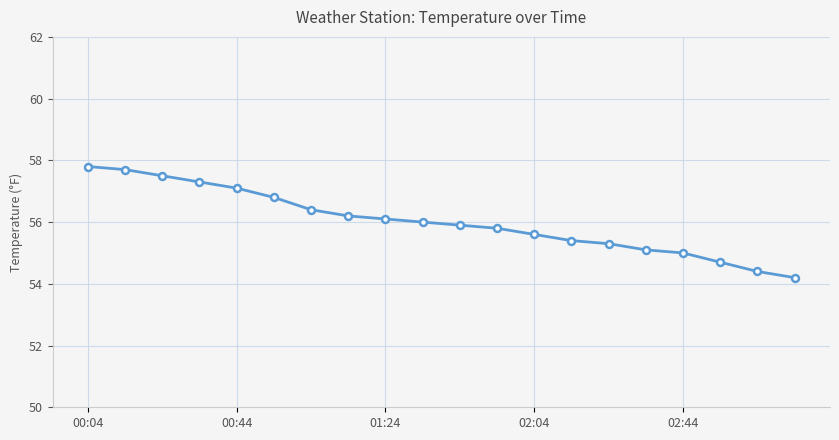

Reading right to left, list all the values displayed in this chart.

54.2	54.4	54.7	55.0	55.1	55.3	55.4	55.6	55.8	55.9	56.0	56.1	56.2	56.4	56.8	57.1	57.3	57.5	57.7	57.8